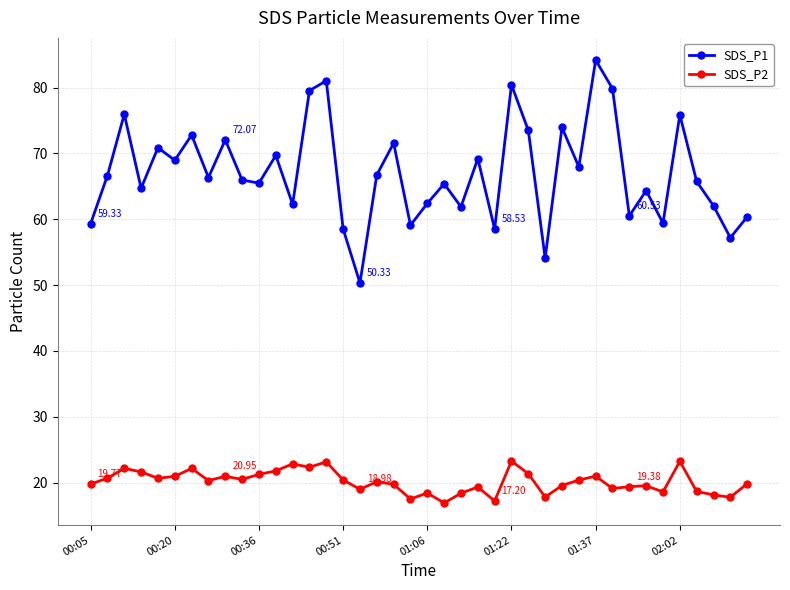

What is the difference between the maximum and minimum values in the SDS_P1 series?

33.9